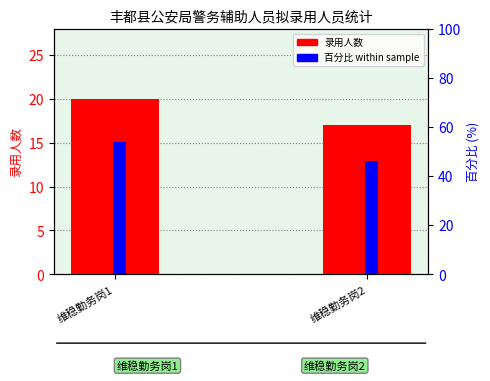

List the series in order of their peak value, highest first.

百分比 within sample, 录用人数